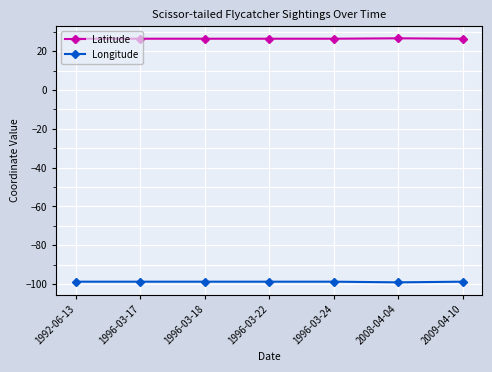

At 1992-06-13, list the series in order from largest to smallest.

Latitude, Longitude